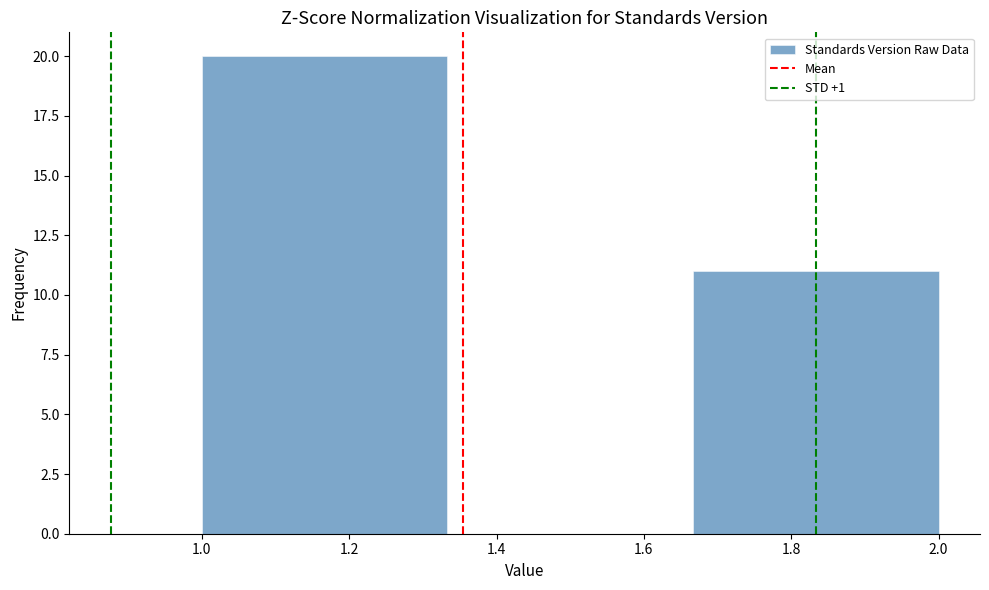

Reading left to right, list every bar in this chart as the range it spans on the x-axis followed by its height. Neither the bar edges nor the heights are printed on the chart, so give them approximately, as read against the axes.

1.00 to 1.34: 20
1.34 to 1.66: 0
1.66 to 2.00: 11